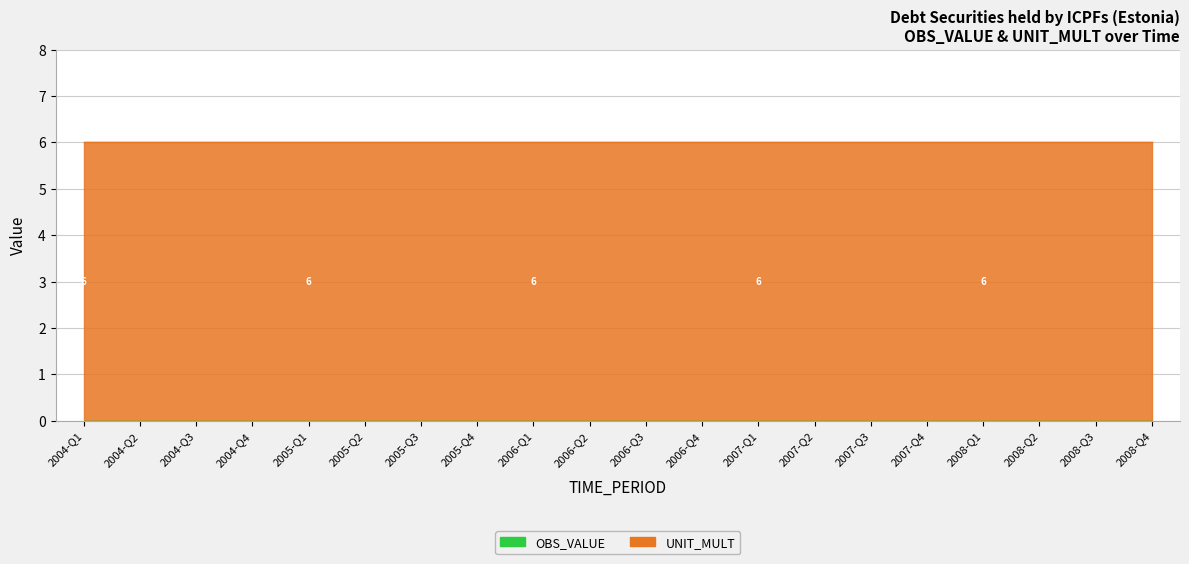

Which series changed the most between 2006-Q2 and 2008-Q2?

OBS_VALUE